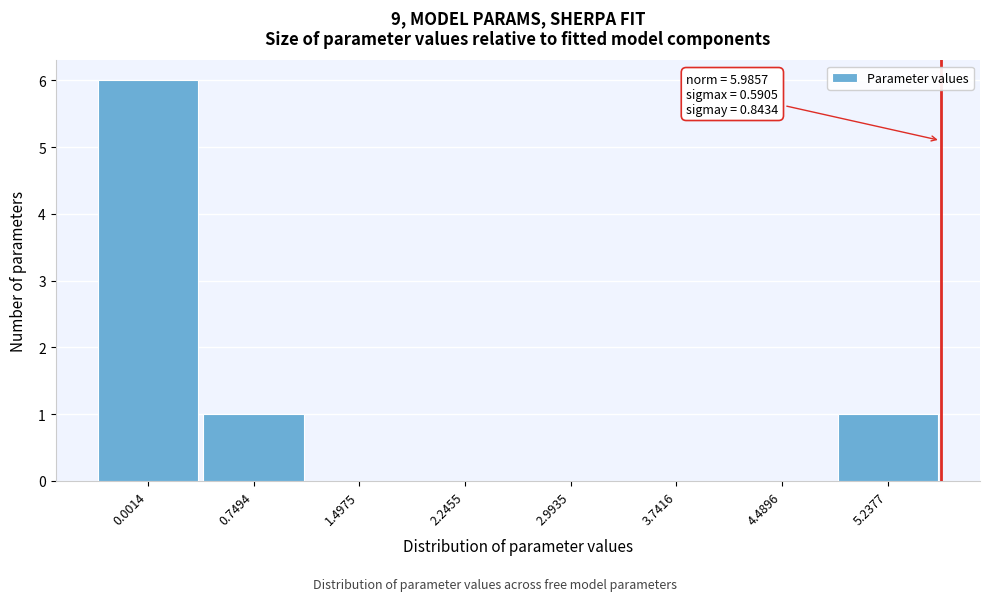

Reading right to left, what are all the values shown in this chart?

5.2377=1	4.4896=0	3.7416=0	2.9935=0	2.2455=0	1.4975=0	0.7494=1	0.0014=6